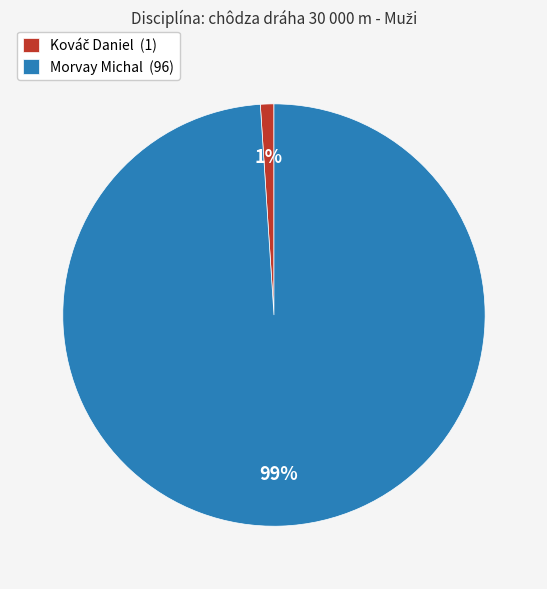

To the nearest percent, what is the average slice percentage?

50%